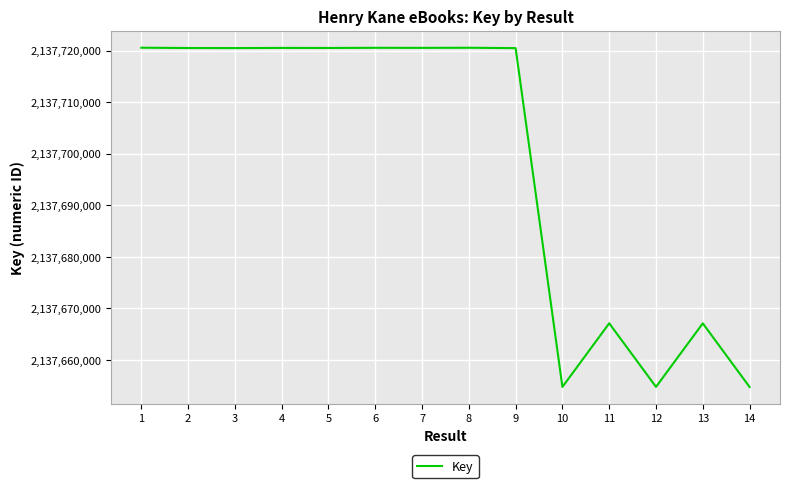

What is the maximum value shown in the chart?

2137720599